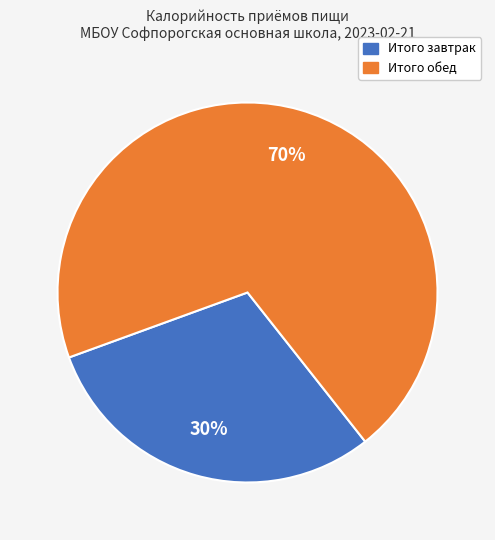

Approximately how many times larger is the value at Итого обед compared to Итого завтрак?

2.3